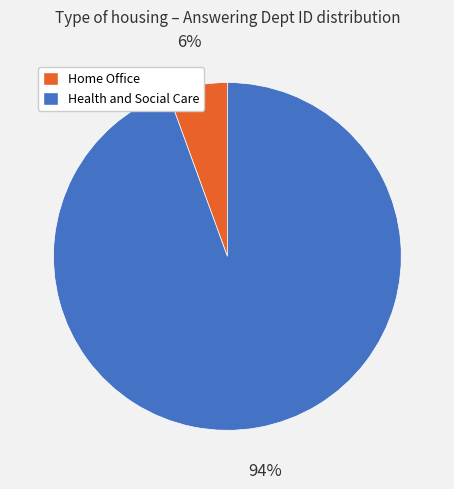

Does Health and Social Care account for over 50% of the chart?

Yes